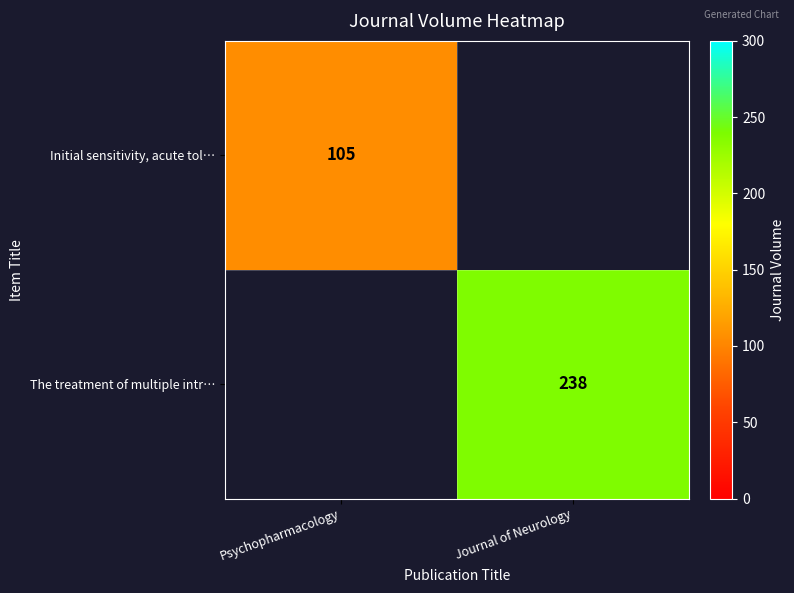

The value of Initial sensitivity, acute tol… at Psychopharmacology is 152. True or false?

False